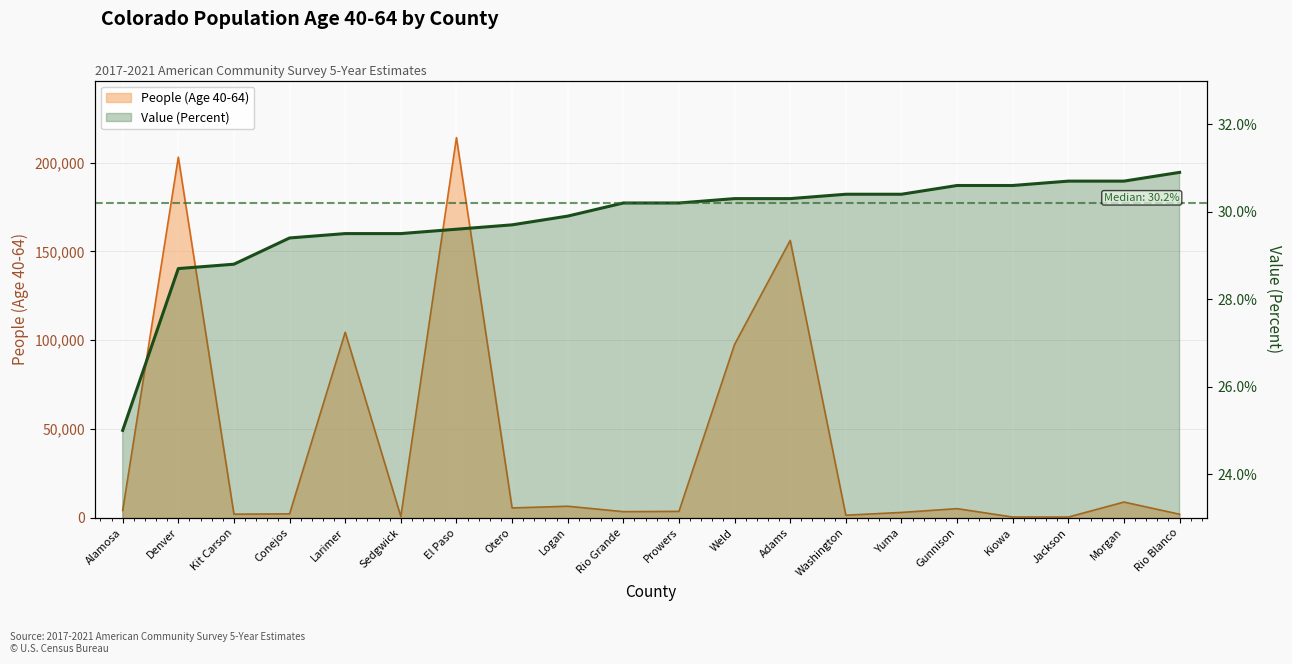

Which label corresponds to the smallest value in the chart?

Alamosa